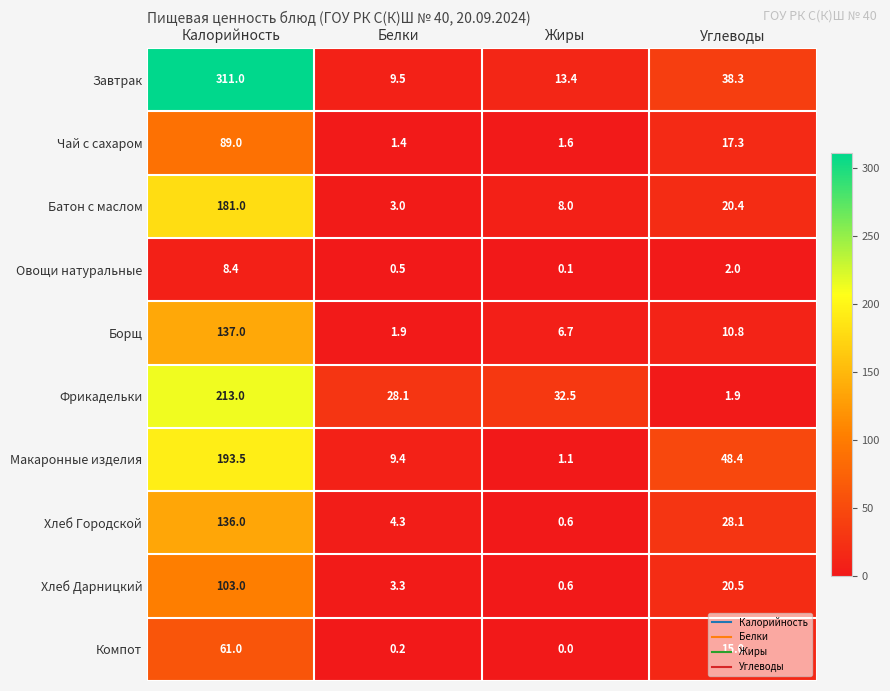

The Батон с маслом series shows 9.3 at Углеводы. True or false?

False